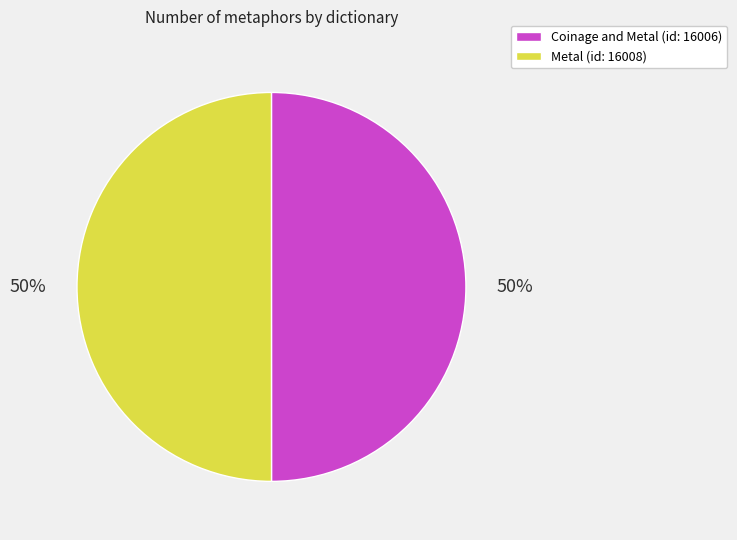

To the nearest percent, what is the average slice percentage?

50%